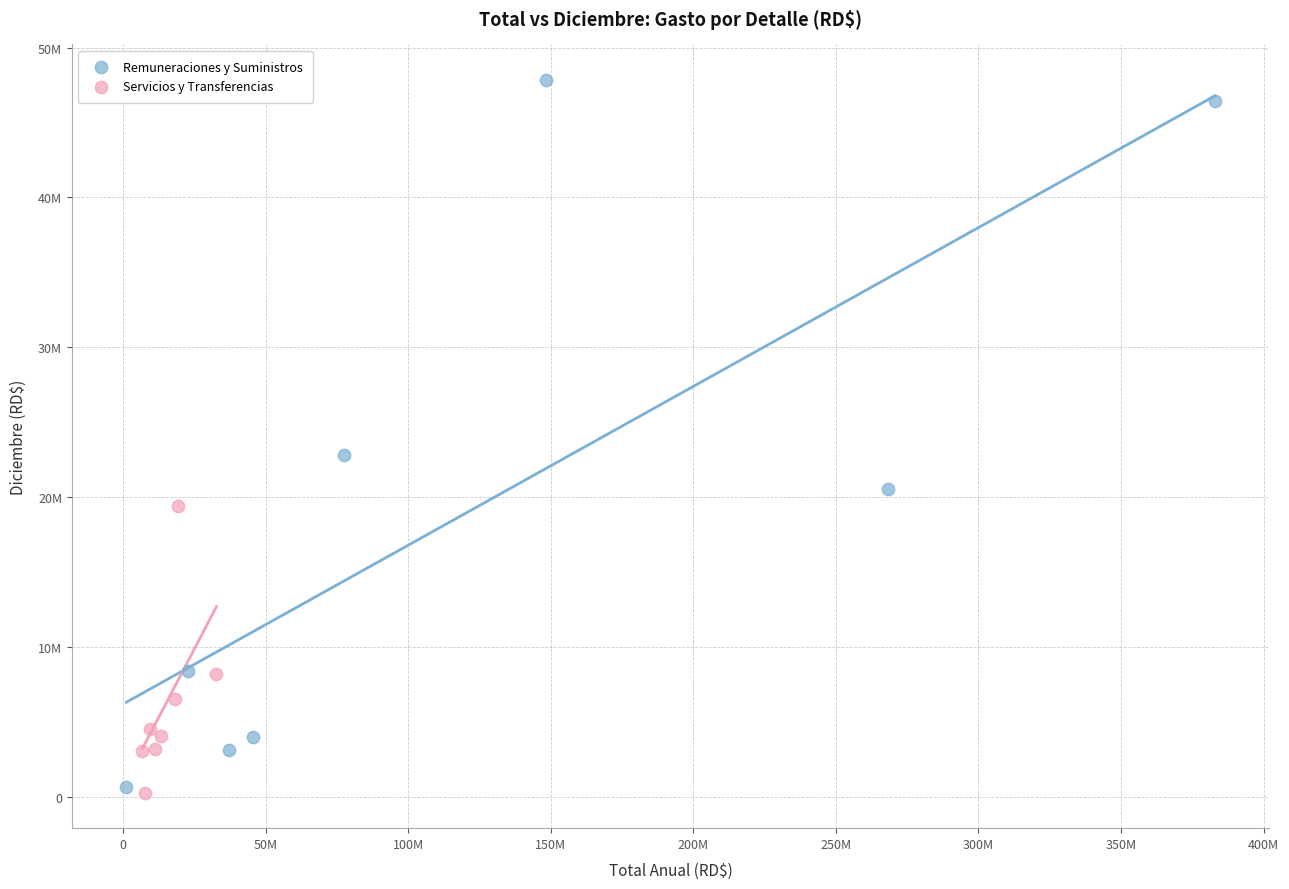

Which series has the widest spread of Y values?

Remuneraciones y Suministros